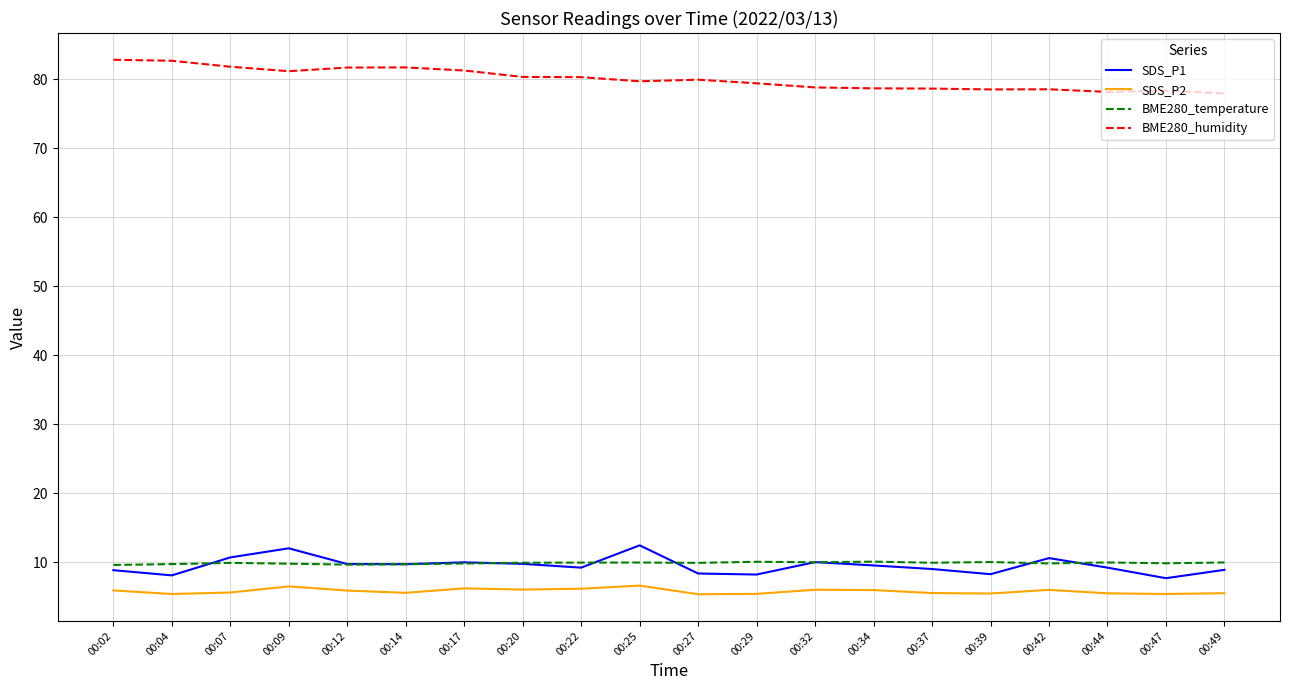

True or false: SDS_P1 and SDS_P2 cross at least once.

False